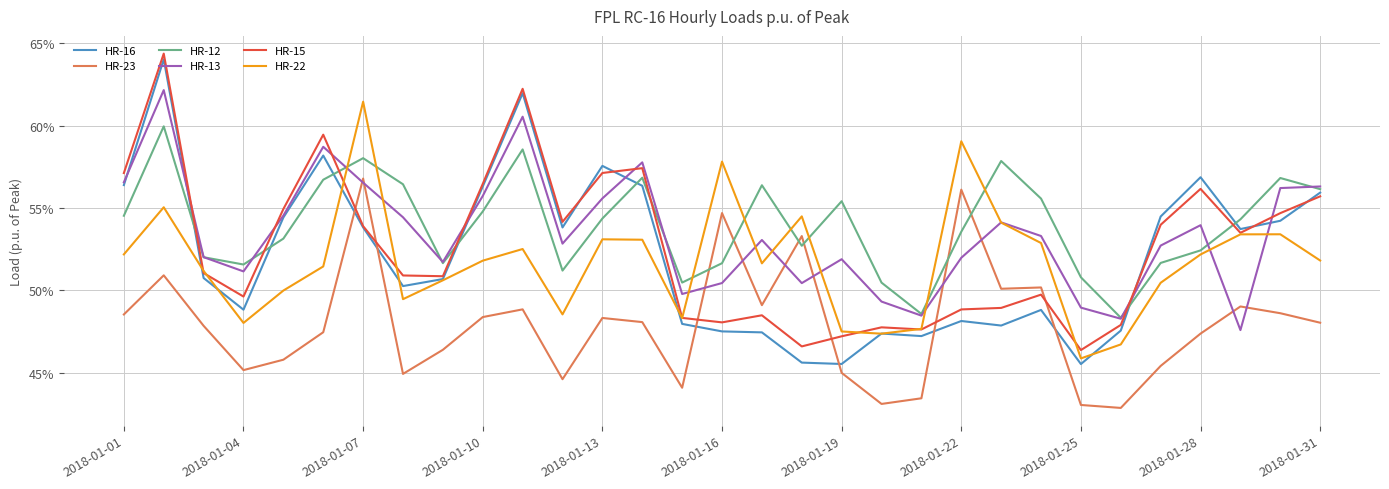

What are all the series names shown in the legend?

HR-16, HR-23, HR-12, HR-13, HR-15, HR-22